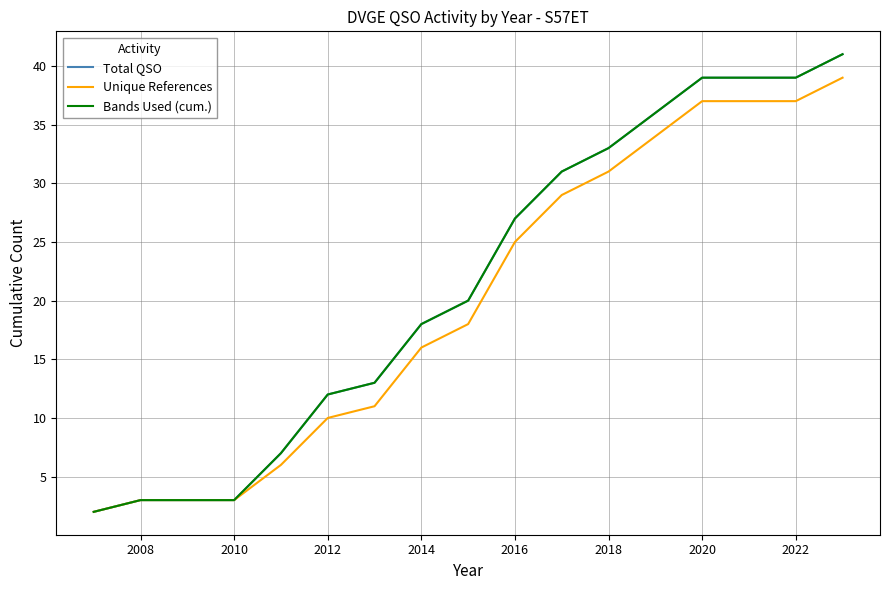

Is this an area chart (filled region under the line)?

No